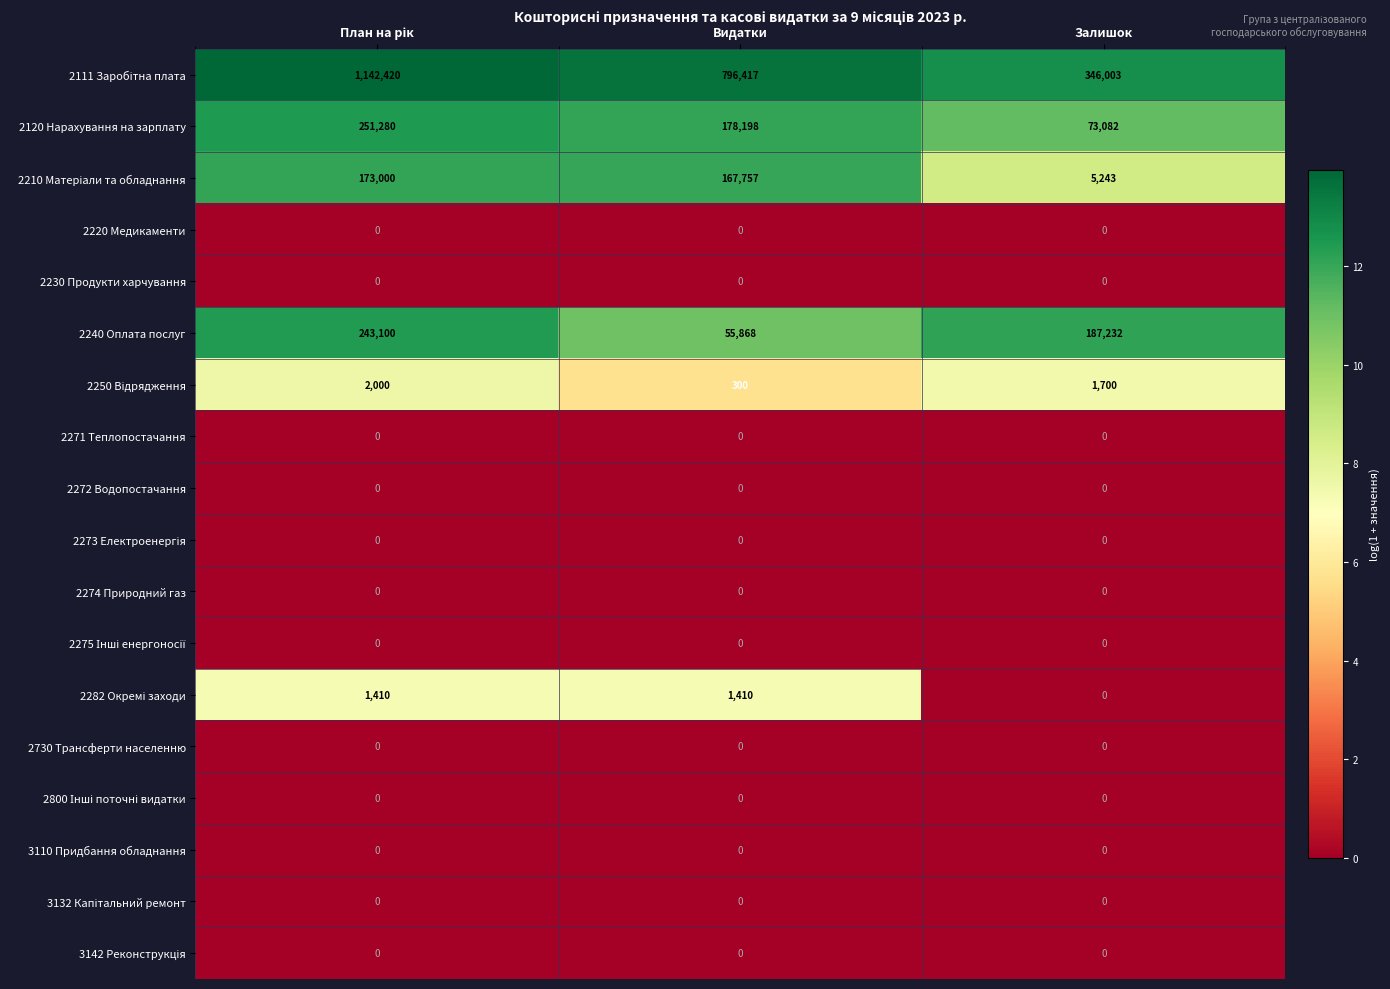

At how many categories does at least one series exceed 1?

3